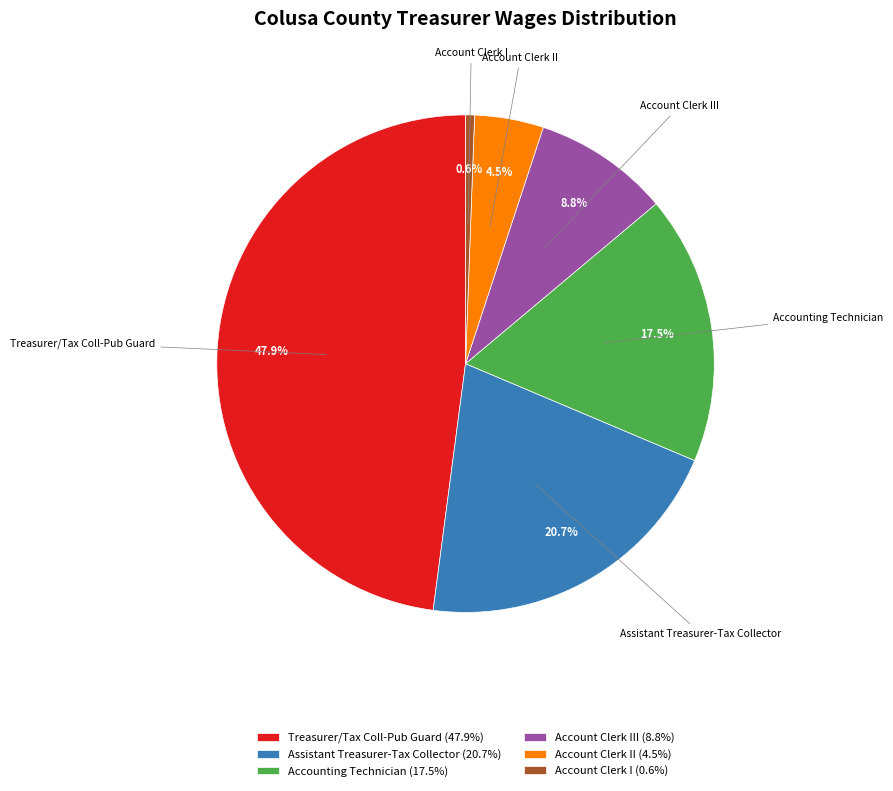

Combined, do Assistant Treasurer-Tax Collector (20.7%) and Treasurer/Tax Coll-Pub Guard (47.9%) account for over 50%?

Yes